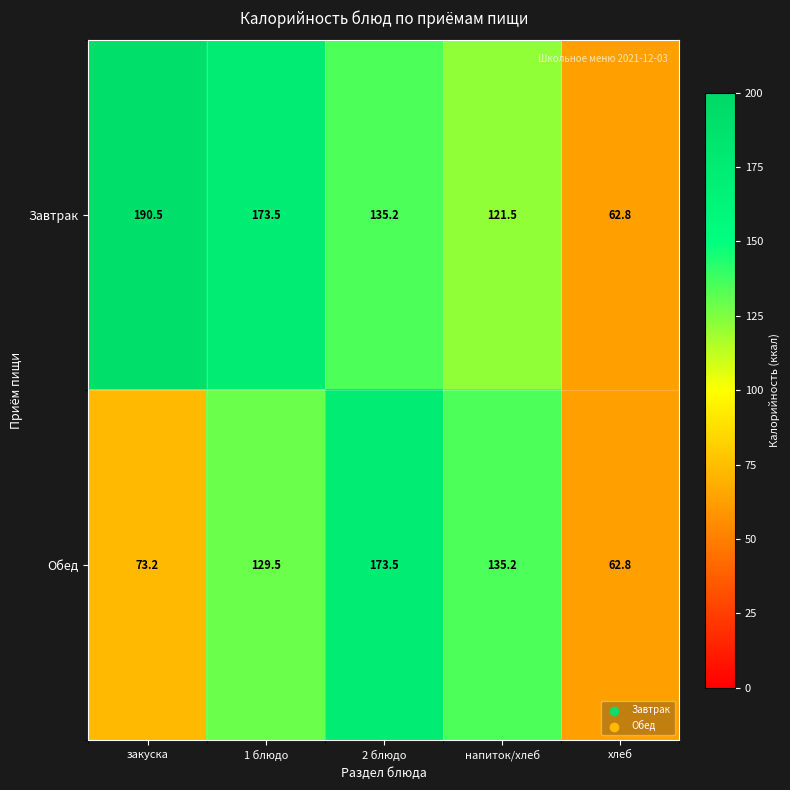

At which category does the chart reach its peak across all series?

закуска